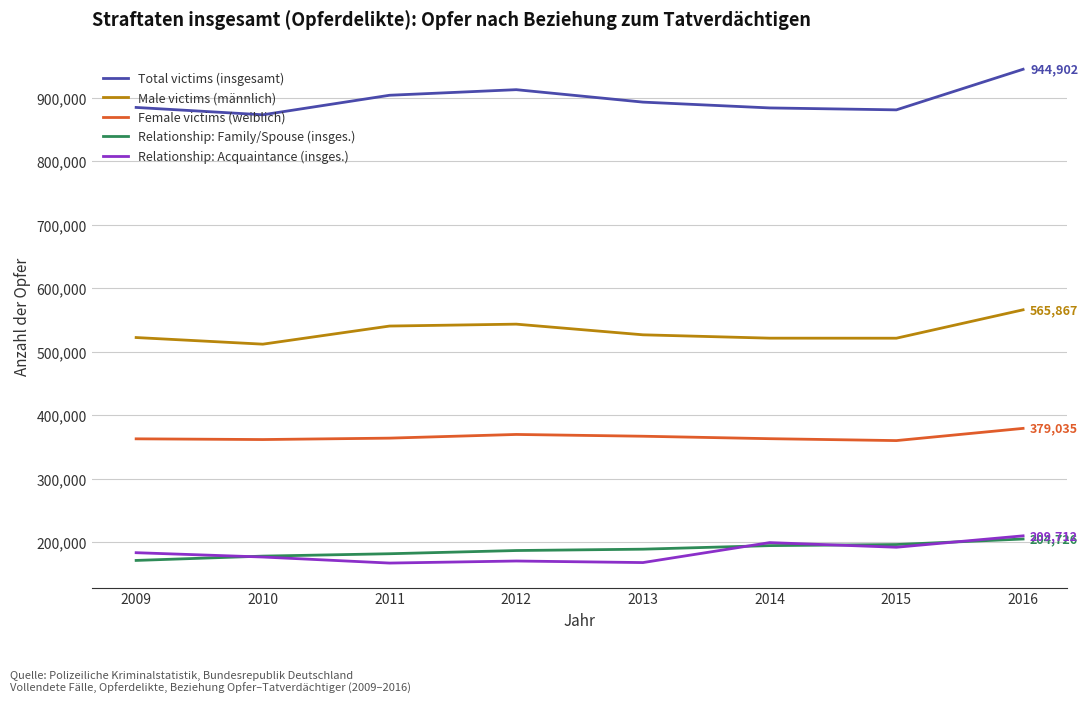

Between 2015 and 2016, which series saw the biggest shift?

Total victims (insgesamt)